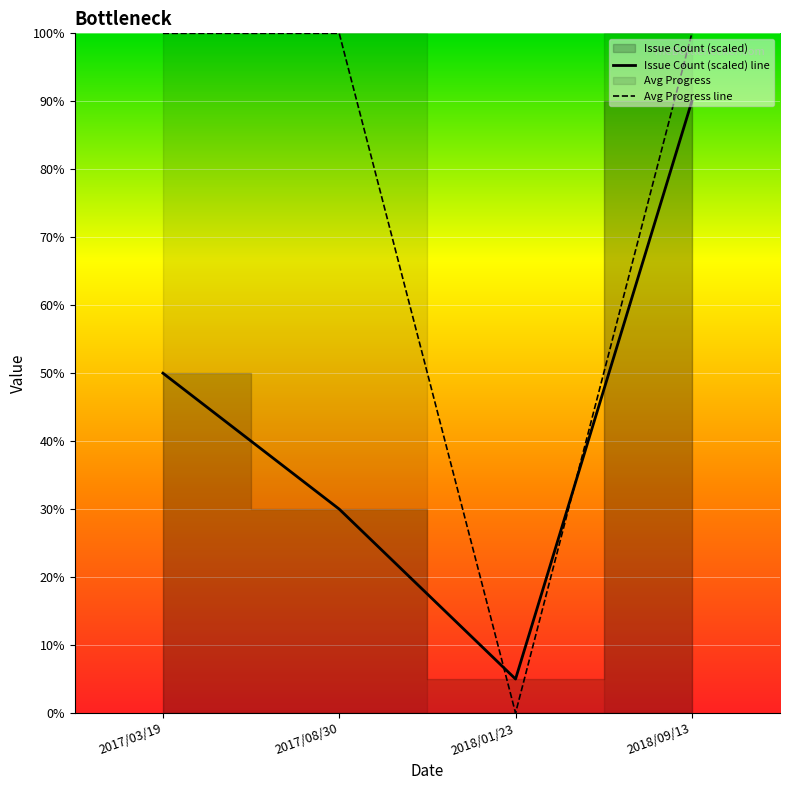

How many interior local valleys does the Issue Count (scaled) line series have?

1